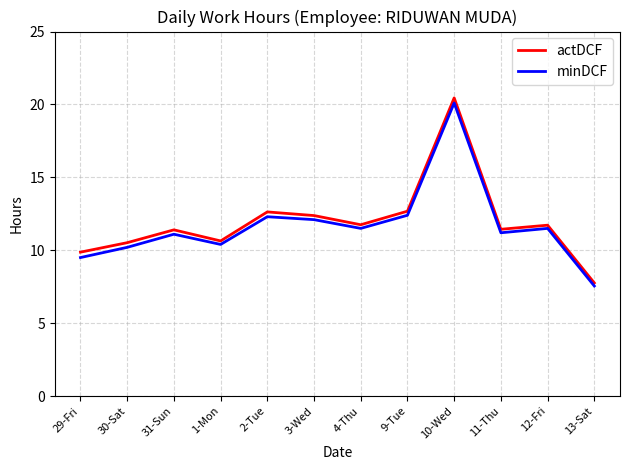

Is it true that minDCF equals 12.1 at 3-Wed?

True